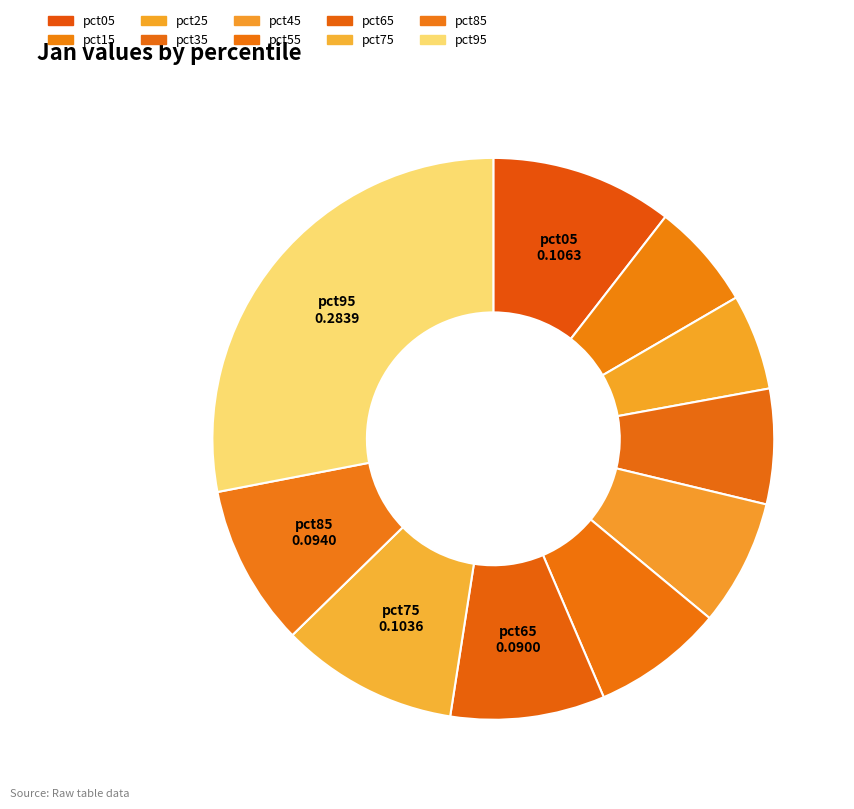

How many slices are in this pie chart?

10